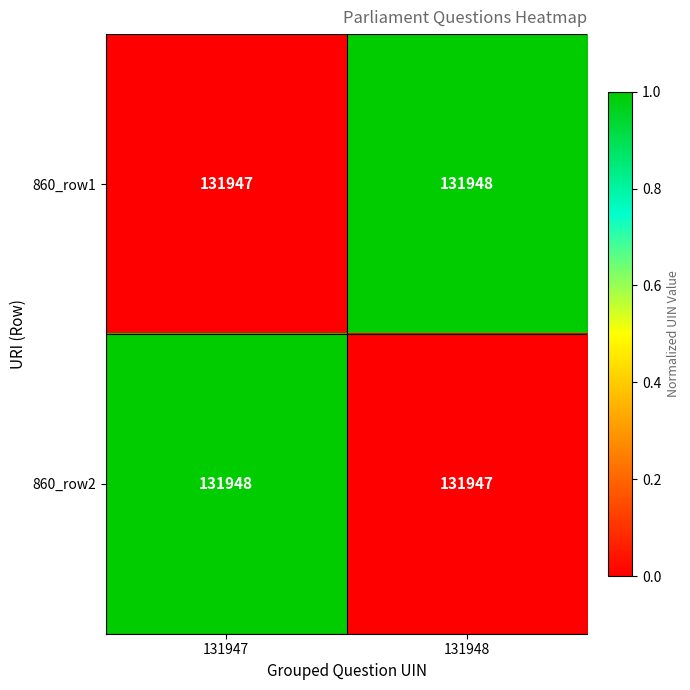

Reading left to right, what are all the values shown in this chart?

860_row1: 131947=131947	131948=131948
860_row2: 131947=131948	131948=131947